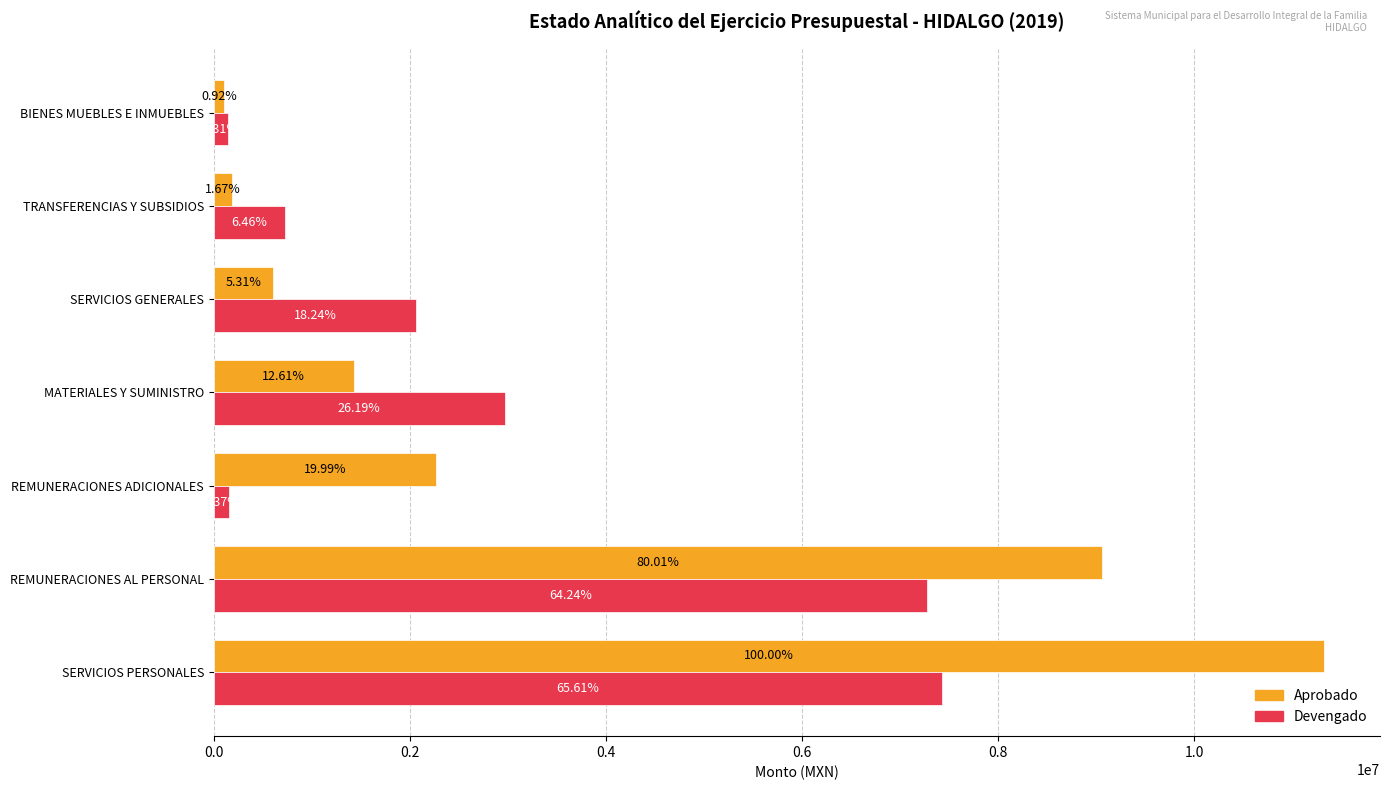

What are all the series names shown in the legend?

Aprobado, Devengado